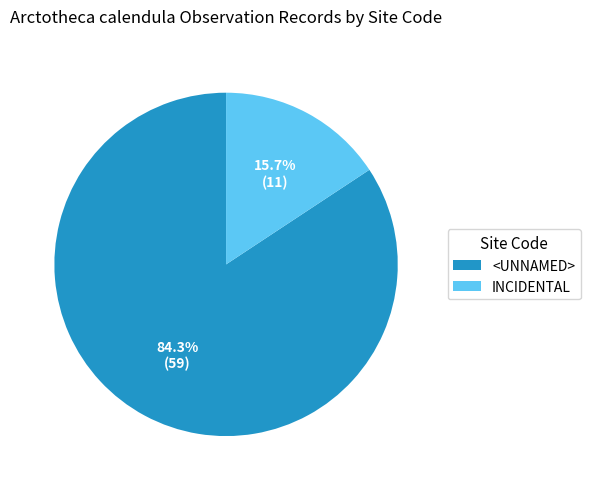

What is the smallest slice in the pie chart?

INCIDENTAL